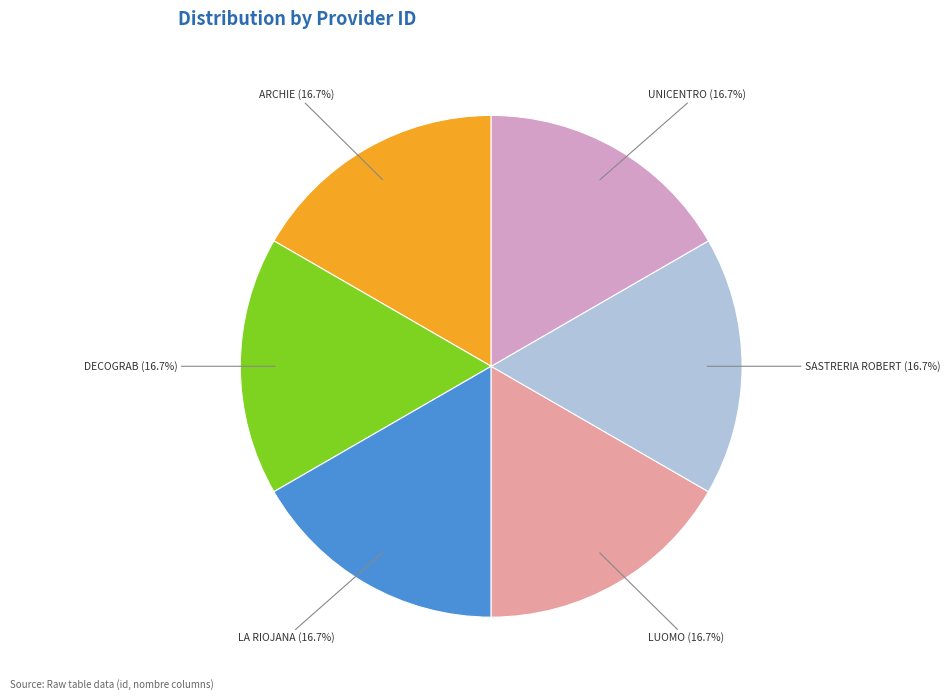

Is there any slice that represents more than half of the pie?

No